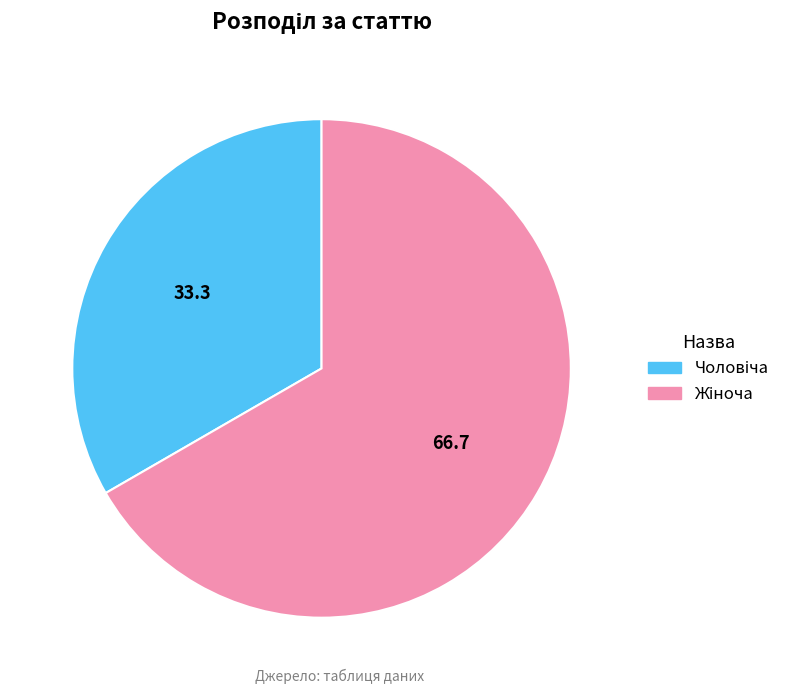

Is there any slice that represents more than half of the pie?

Yes